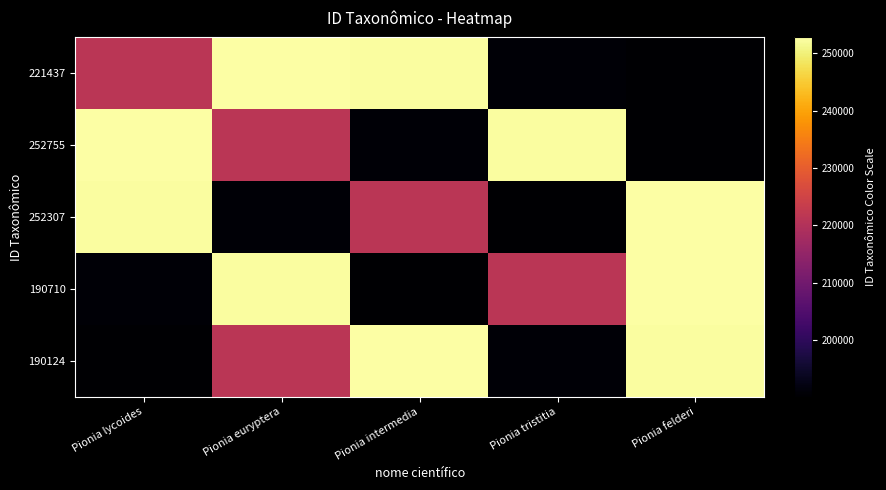

List the series in order of their peak value, lowest first.

221437, 252755, 252307, 190710, 190124